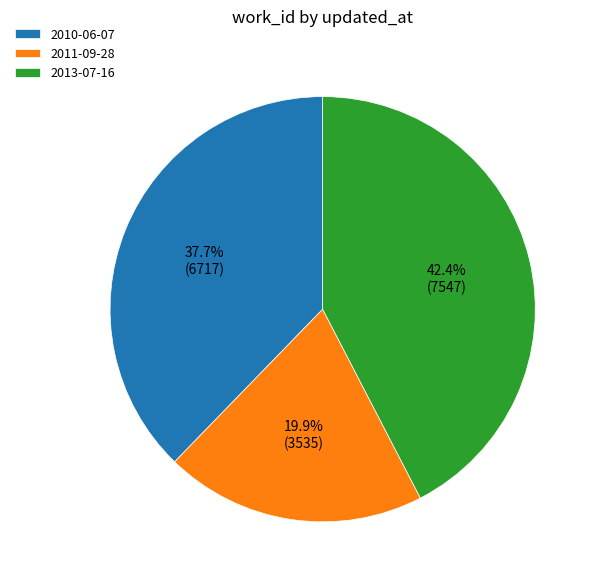

How many segments does this pie chart have?

3